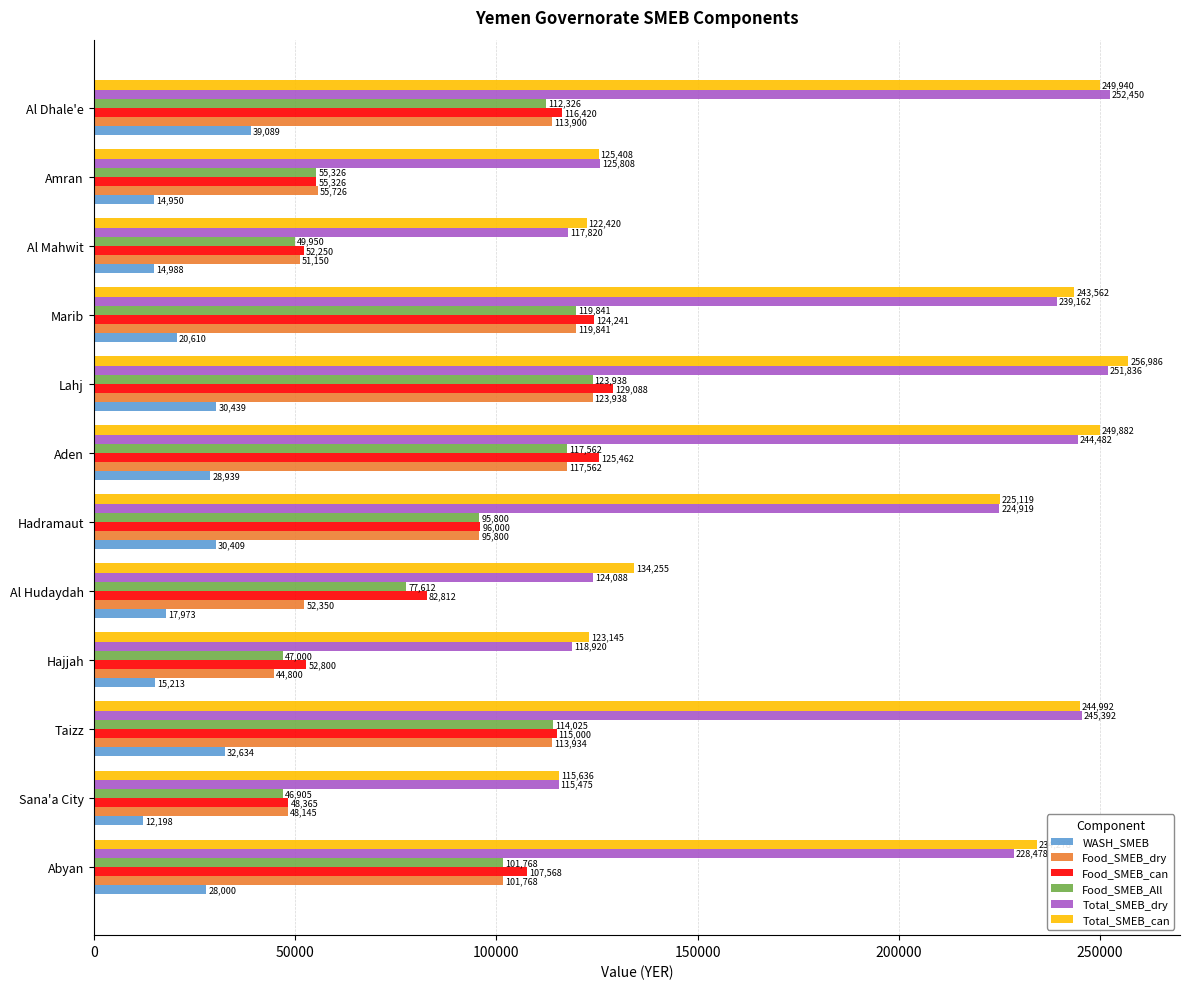

At which label does Food_SMEB_dry reach its minimum?

Hajjah